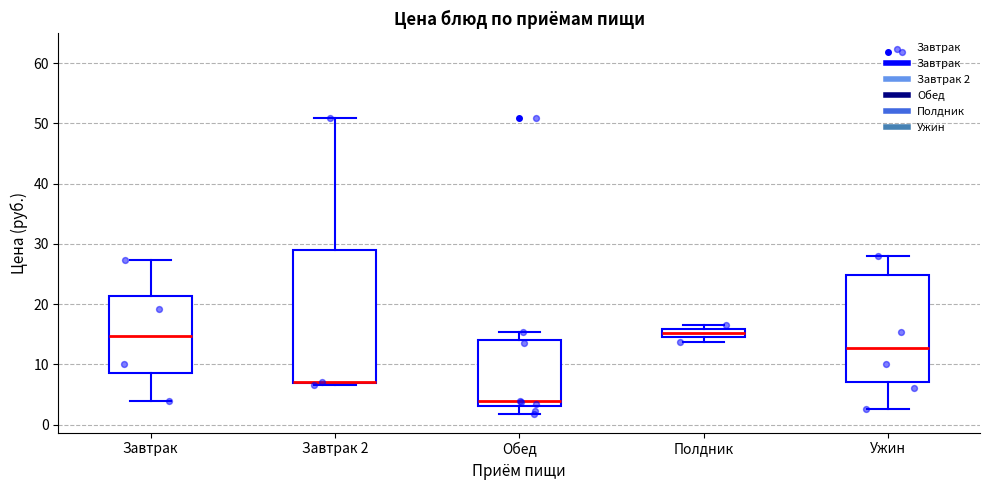

Which box is the tallest, from its lower edge to its upper edge?

Завтрак 2